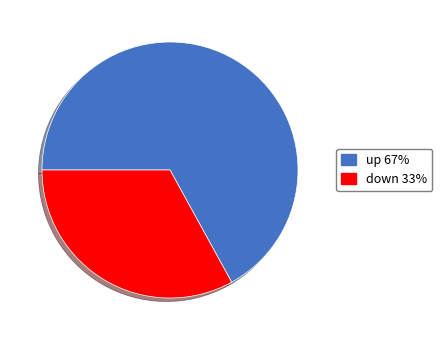

True or false: down 33% accounts for 33% of the total.

True